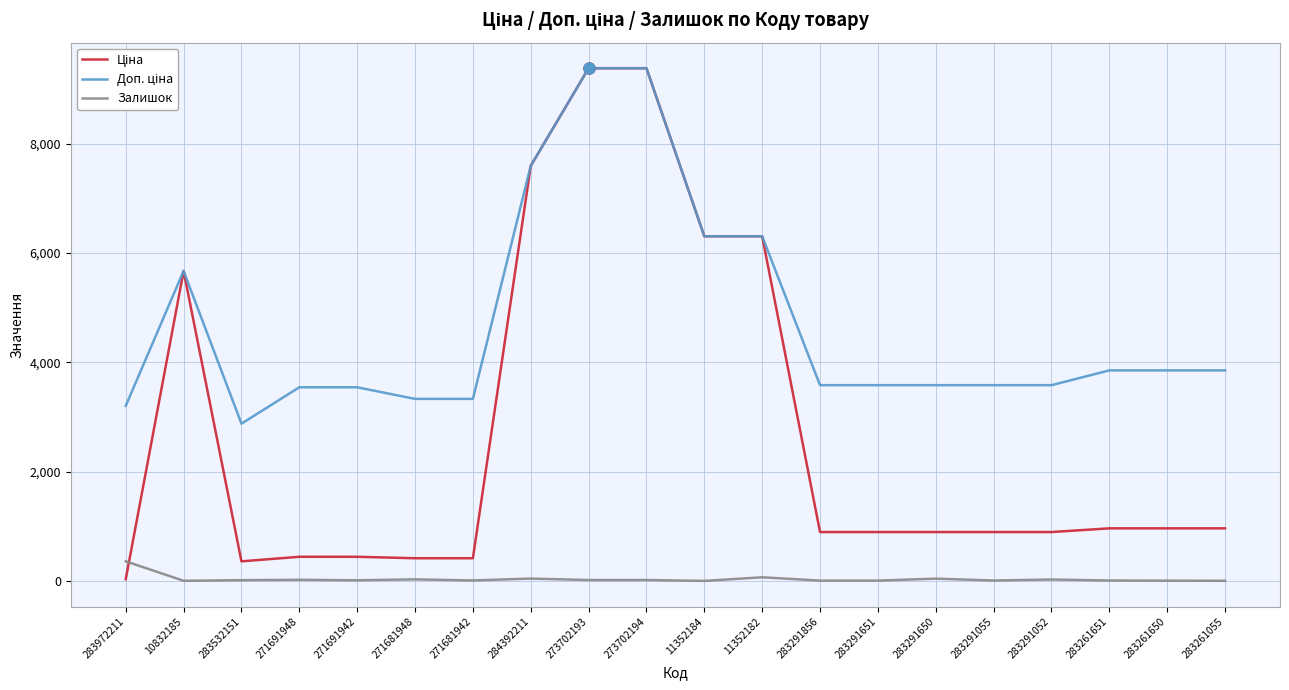

What is the maximum value for Залишок?

360.0